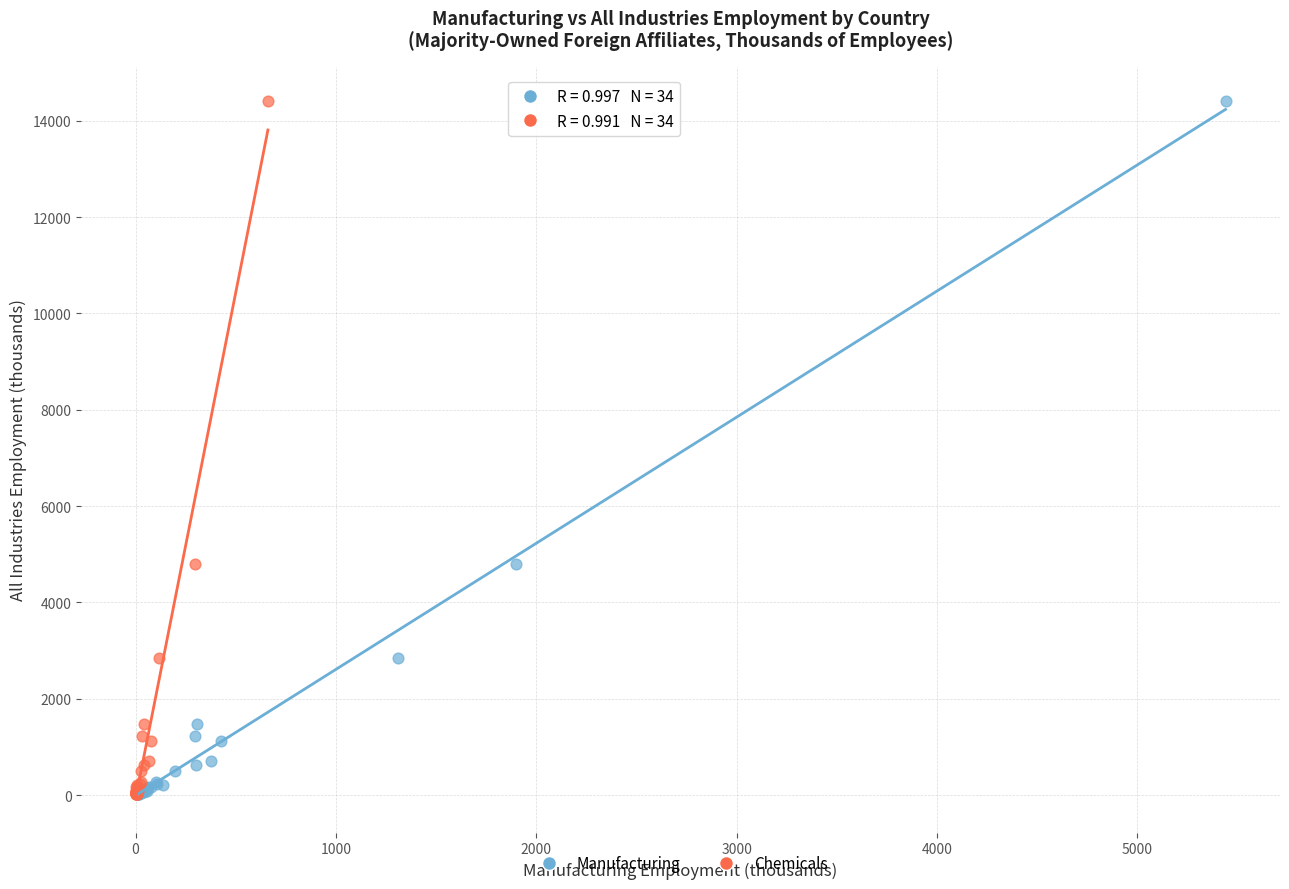

What are all the series names shown in the legend?

Manufacturing, Chemicals